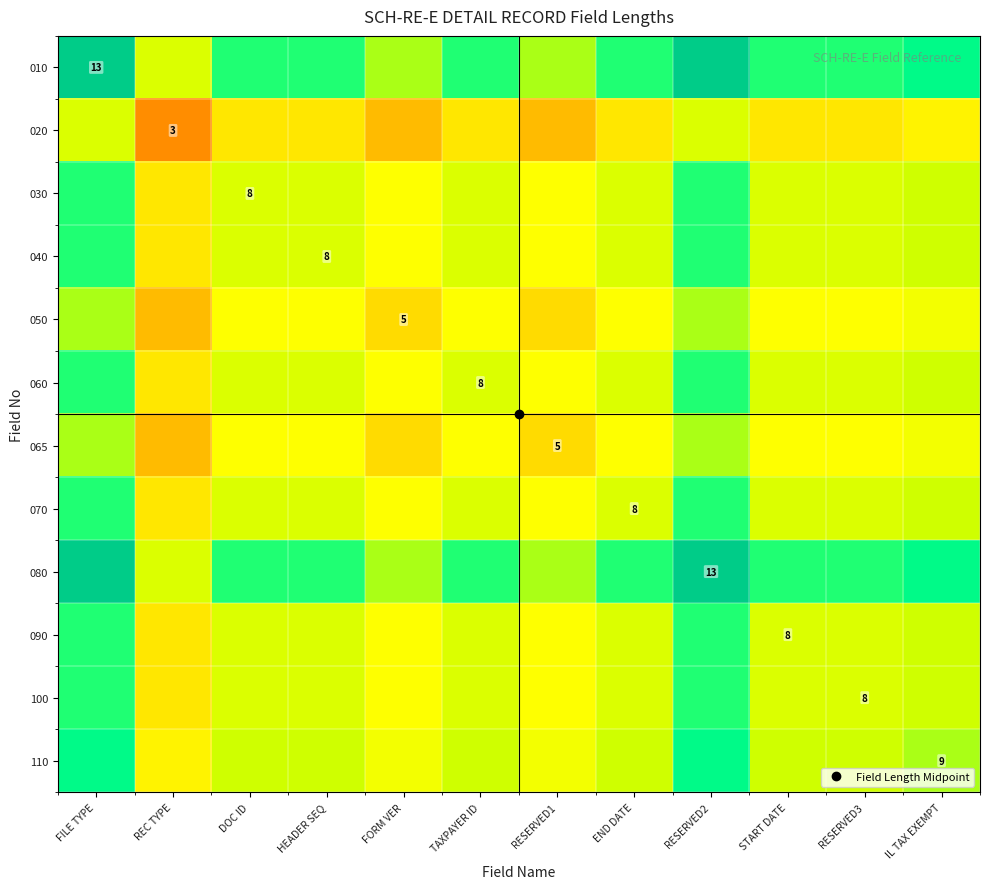

The 100 series shows 0.2 at HEADER SEQ. True or false?

False